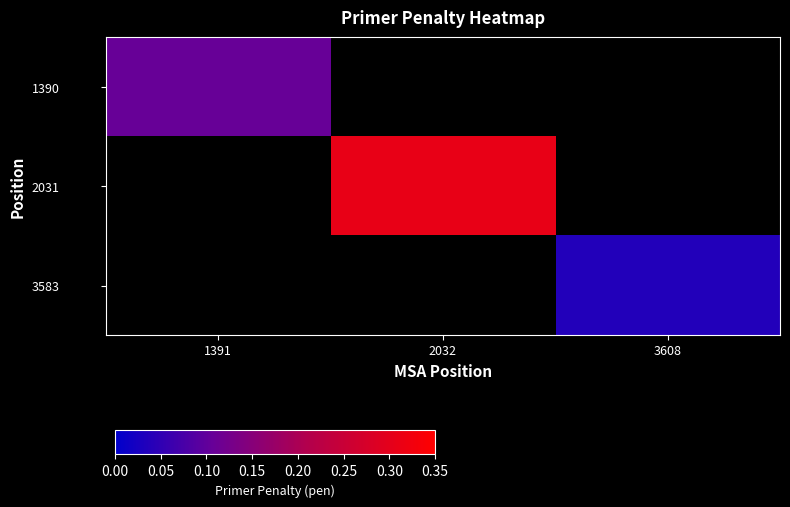

At 3608, list the series in order from largest to smallest.

1390, 2031, 3583